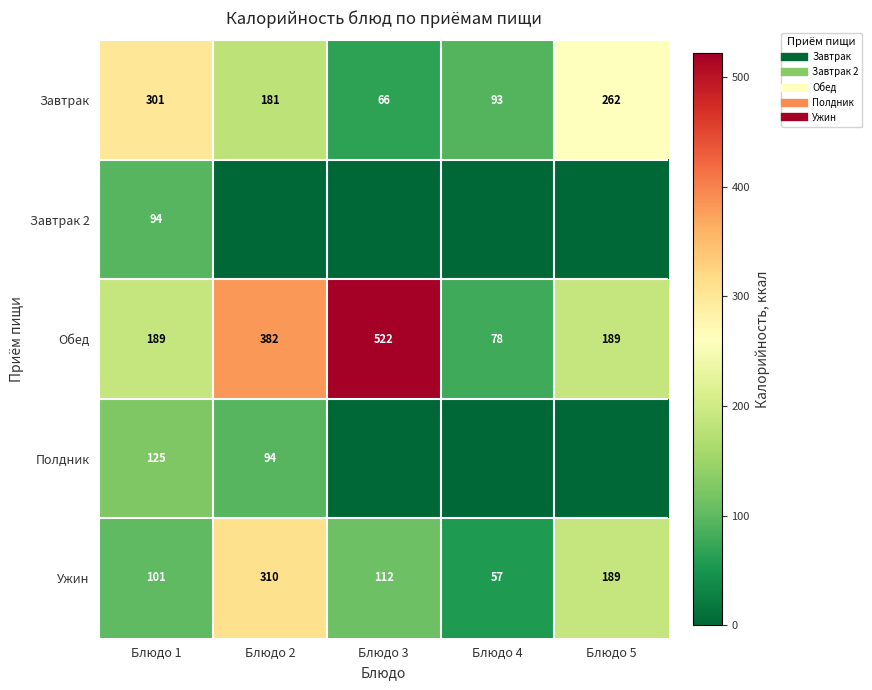

At which category is the sum across all series the highest?

Блюдо 2